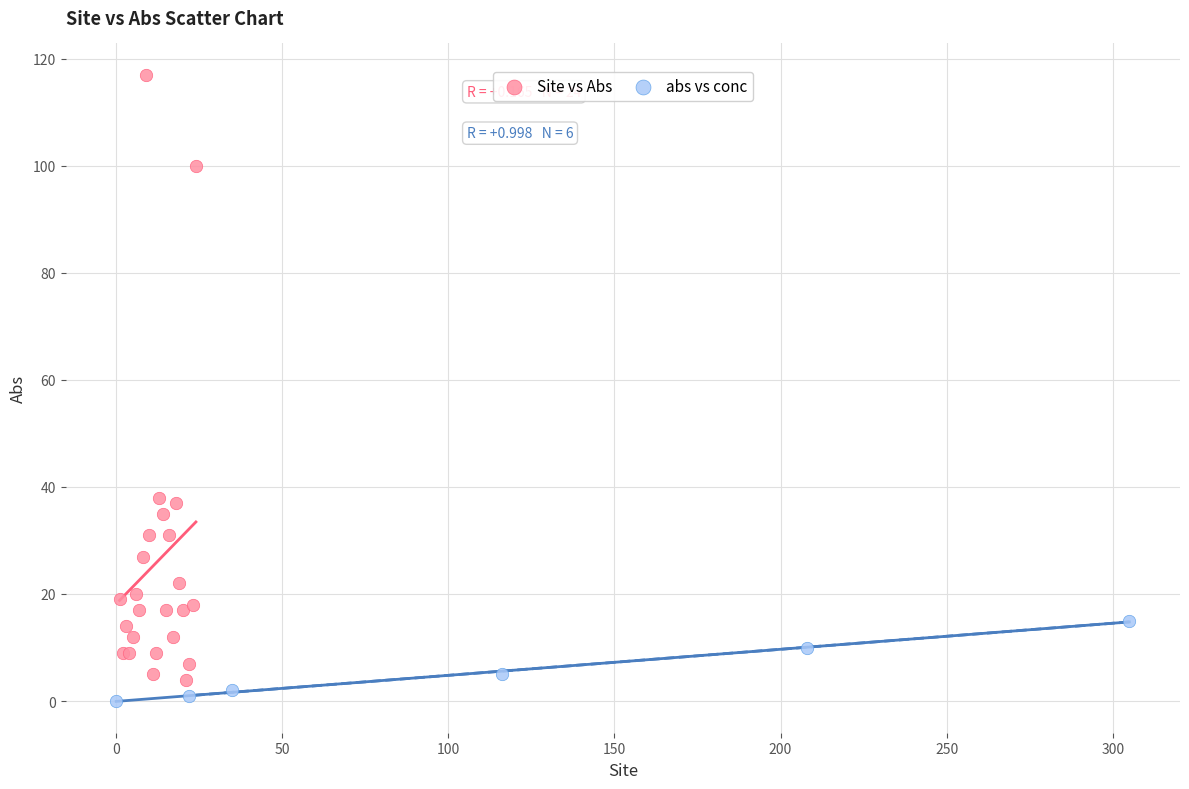

Which series has the largest Y range (max minus min)?

Site vs Abs